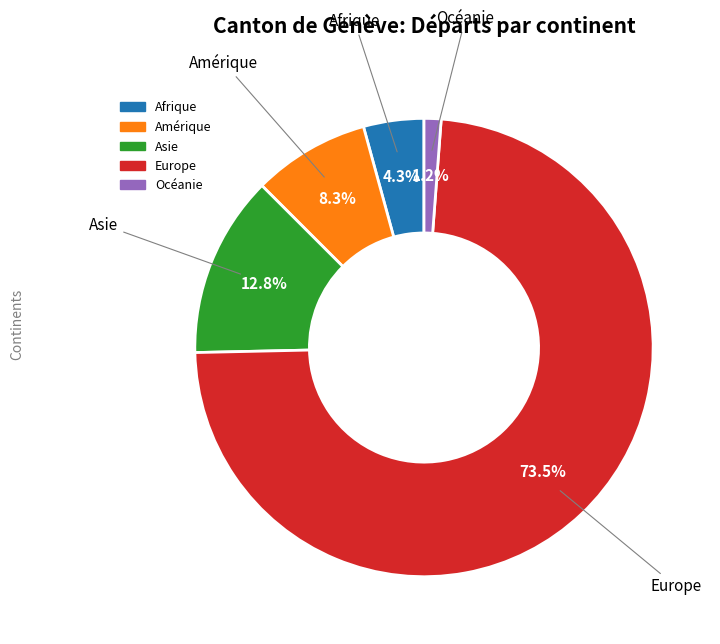

Approximately how many times larger is the value at Afrique compared to Asie?

0.3